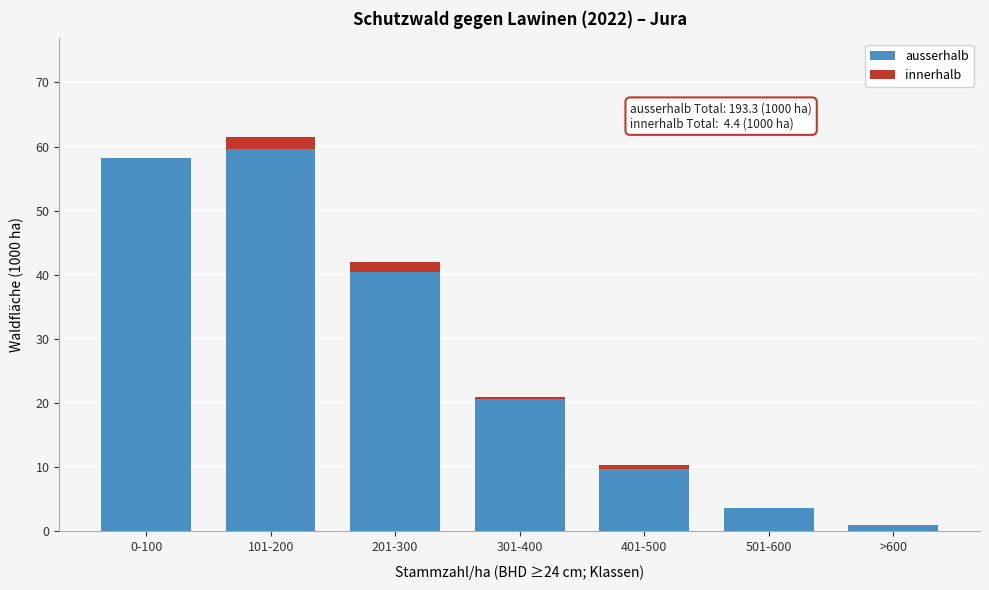

Reading left to right, list the values for the ausserhalb series.

0-100=58.2	101-200=59.7	201-300=40.5	301-400=20.6	401-500=9.7	501-600=3.6	>600=1.0